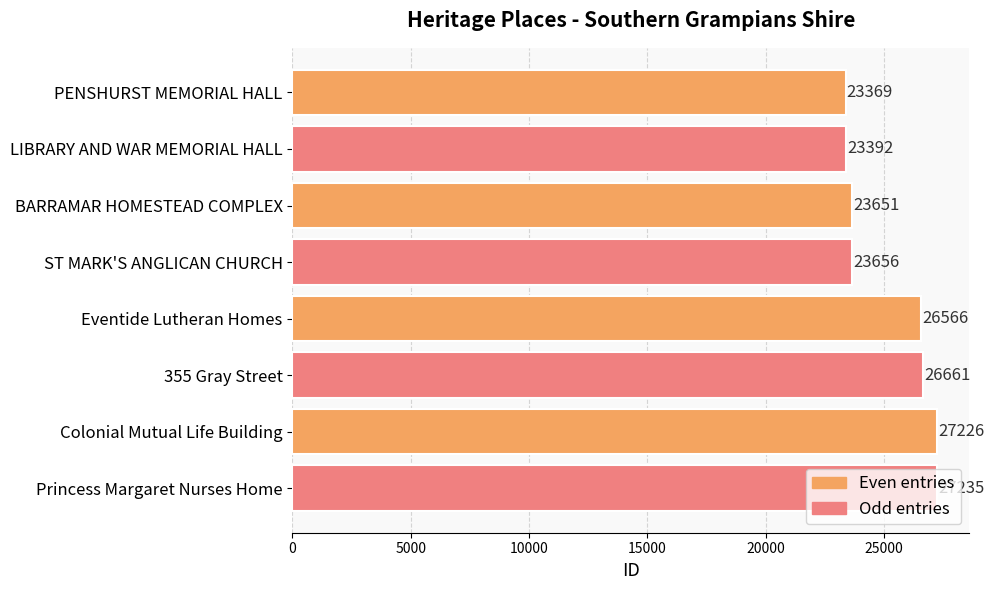

Approximately how many times larger is the value at ST MARK'S ANGLICAN CHURCH compared to Colonial Mutual Life Building?

0.9